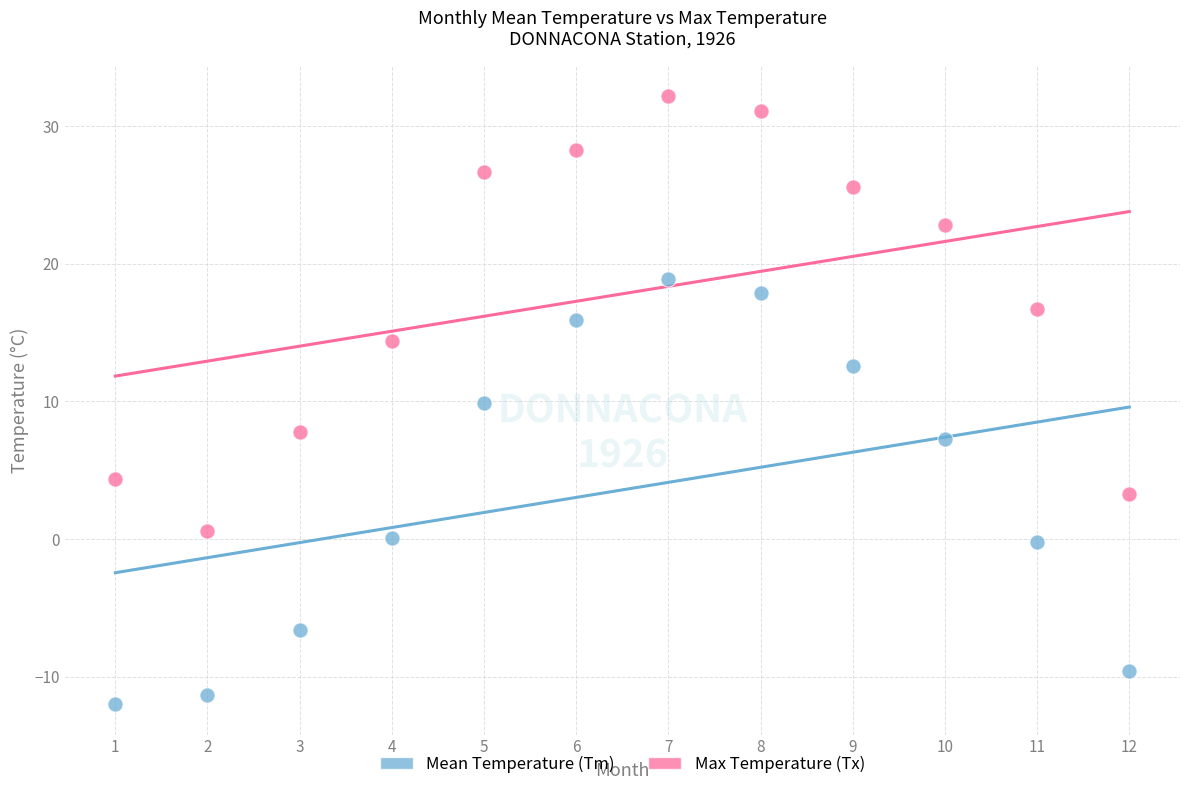

Across all data points, what is the range of Y values (max minus min)?

44.2